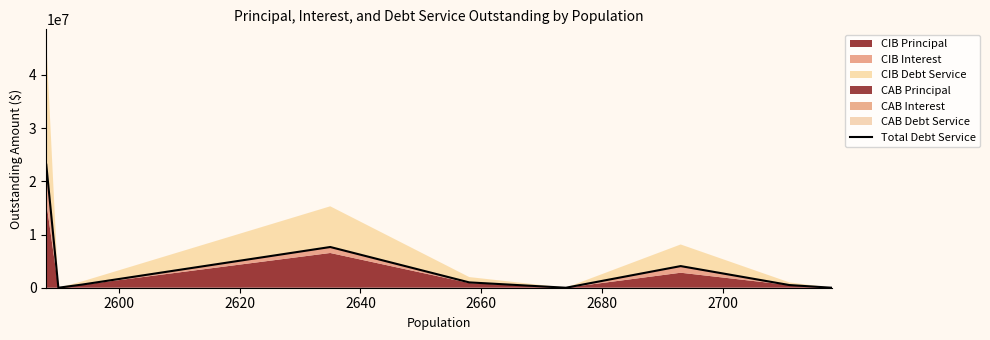

The value at 2720 is 890981.1. True or false?

False